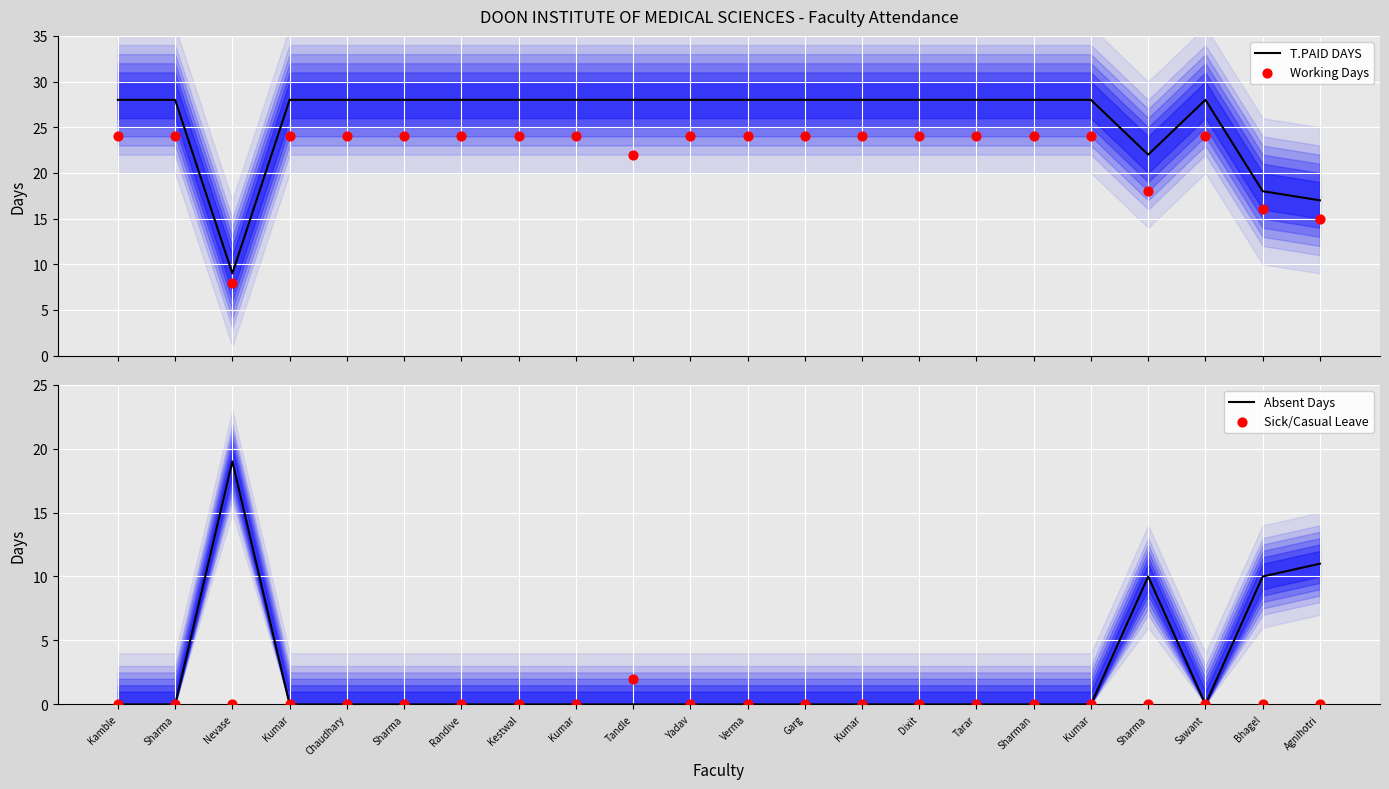

Is the value of Sick/Casual Leave at Chaudhary greater than the value of Absent Days at Sharma?

No